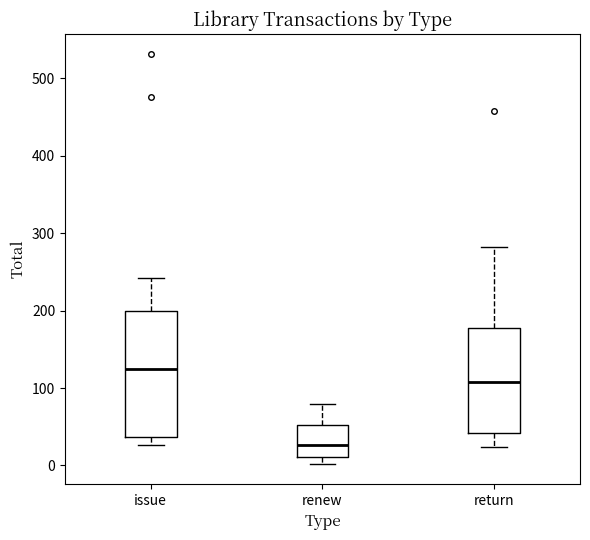

Which box has the highest median line?

issue